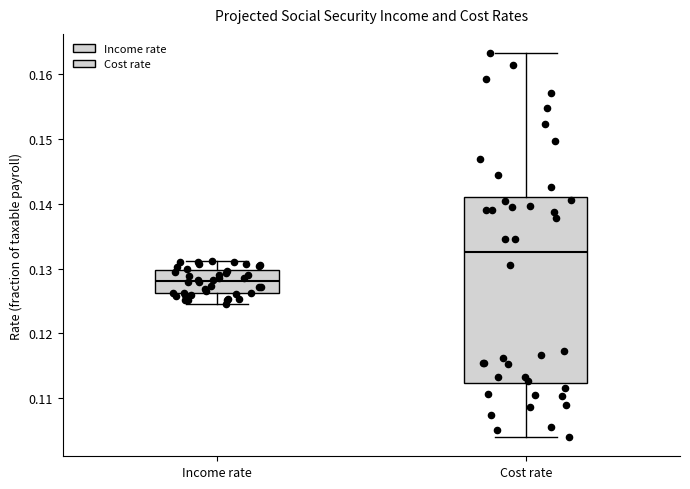

Which box is the tallest, from its lower edge to its upper edge?

Cost rate